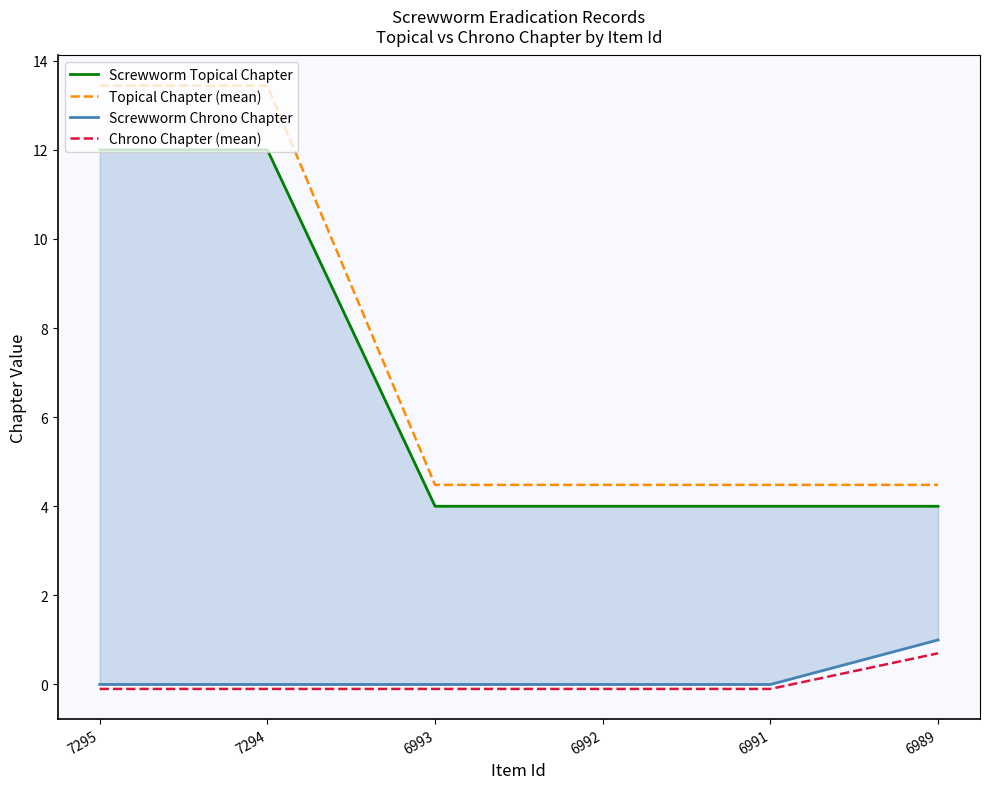

How many values in Chrono Chapter (mean) are below zero?

5